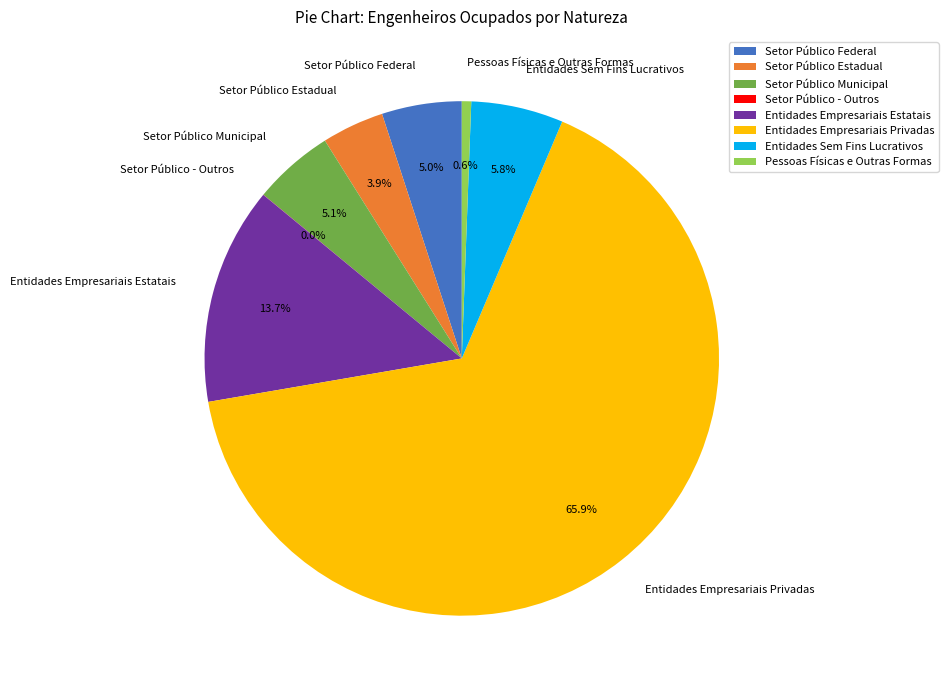

To the nearest percent, what is the difference between the Entidades Sem Fins Lucrativos and Setor Público Municipal slice percentages?

1%